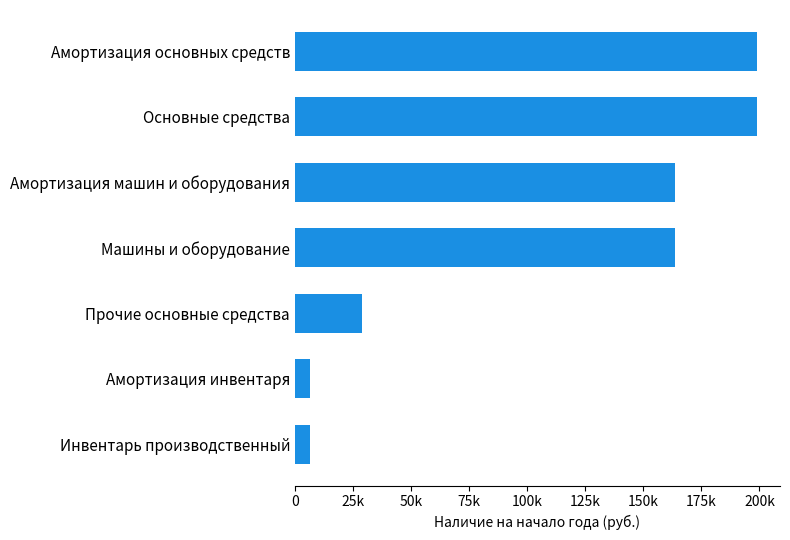

Are the bars horizontal?

Yes